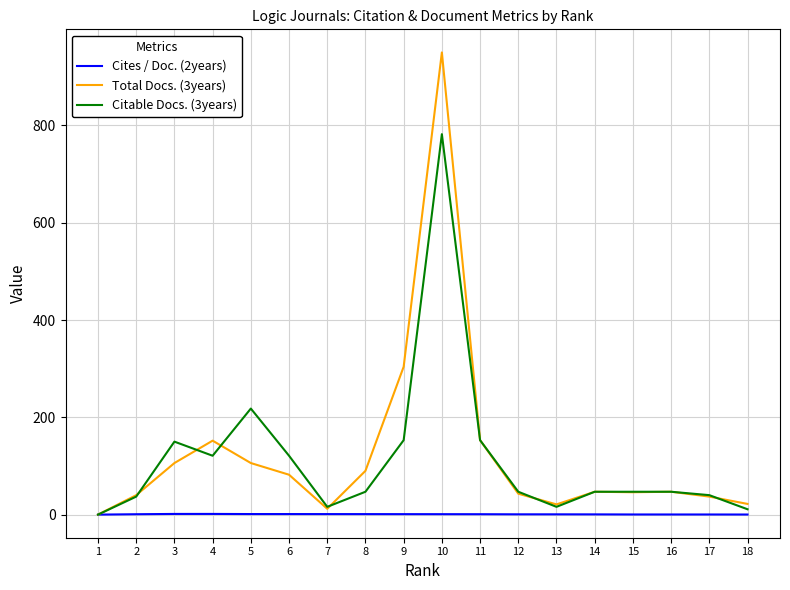

Is the value of Cites / Doc. (2years) at 17 greater than the value of Citable Docs. (3years) at 5?

No